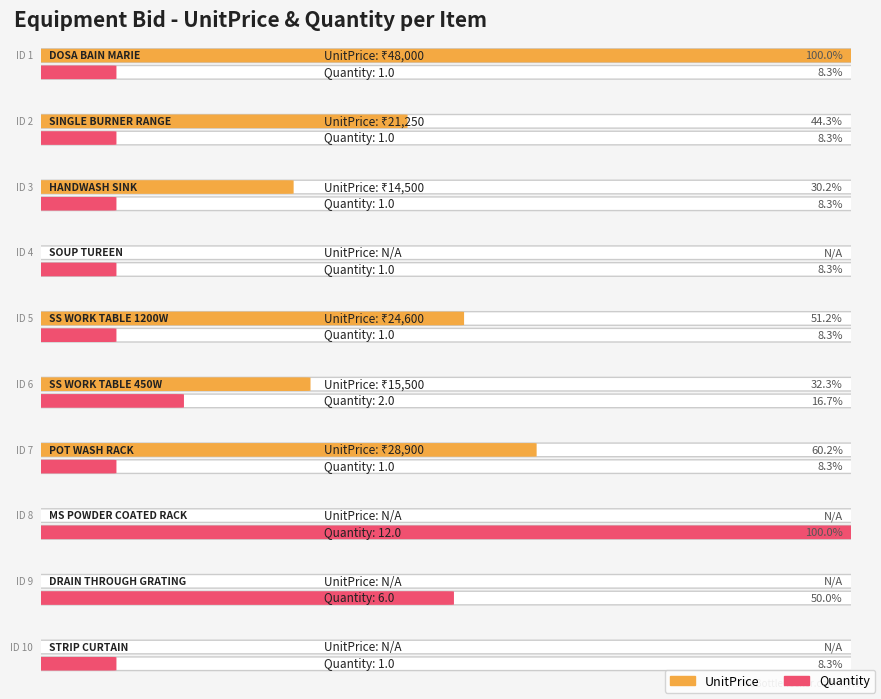

Between 6 and 2, which is larger?

2